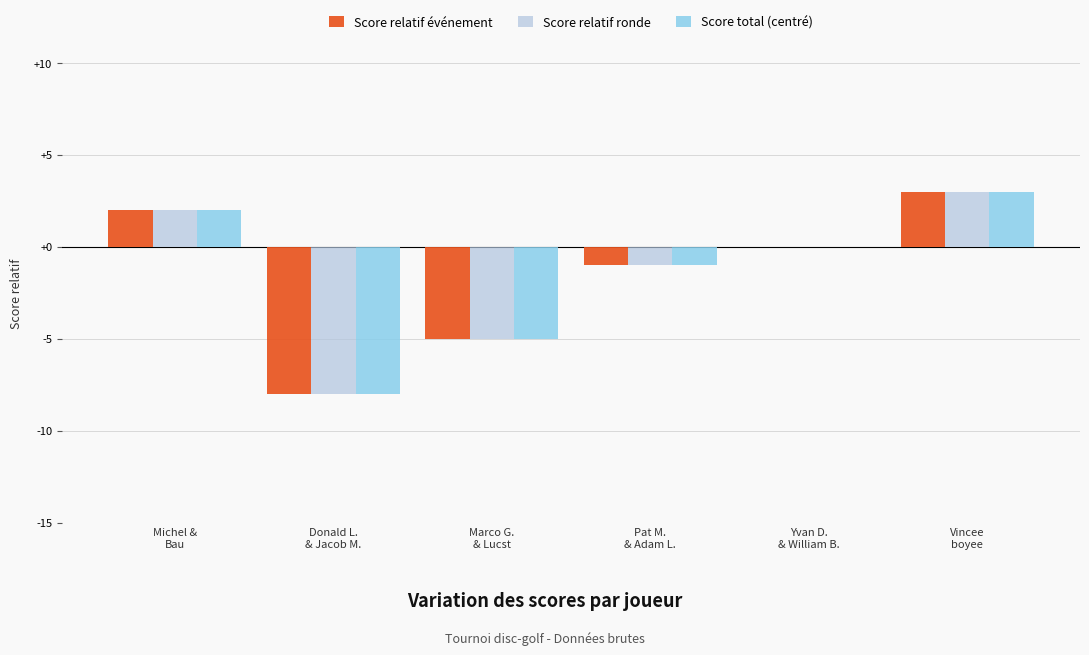

What is the approximate value of Score total (centré) at Michel &
Bau?

2